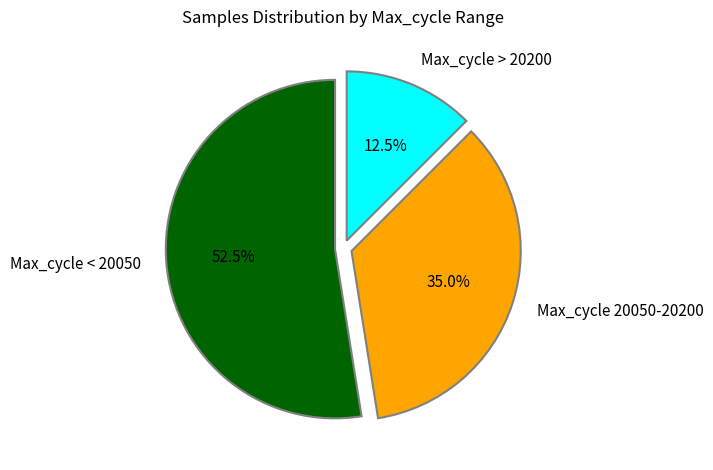

Which slice is the smallest?

Max_cycle > 20200